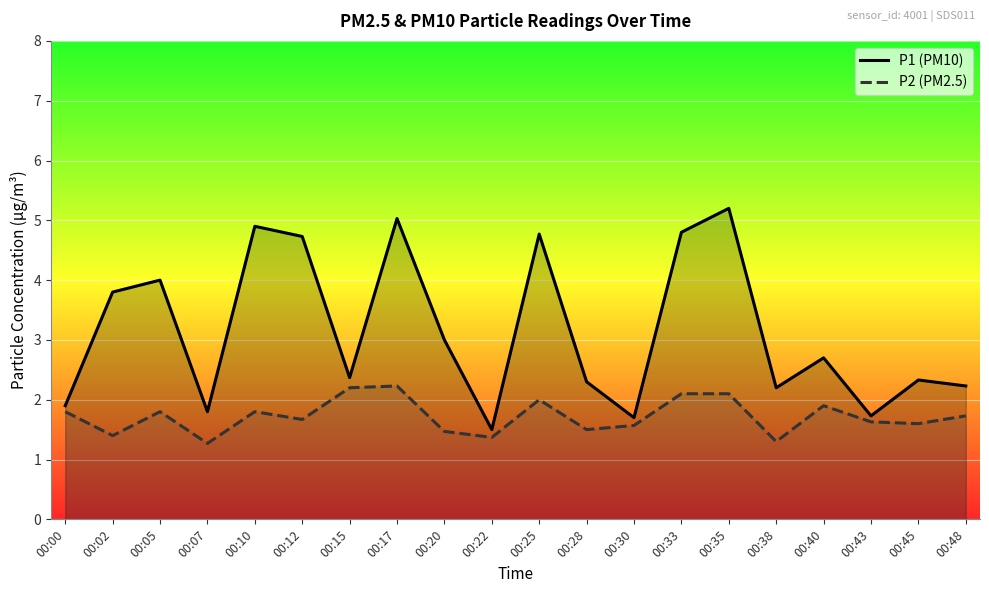

True or false: P2 (PM2.5) has a value of 0.3 at 00:22.

False